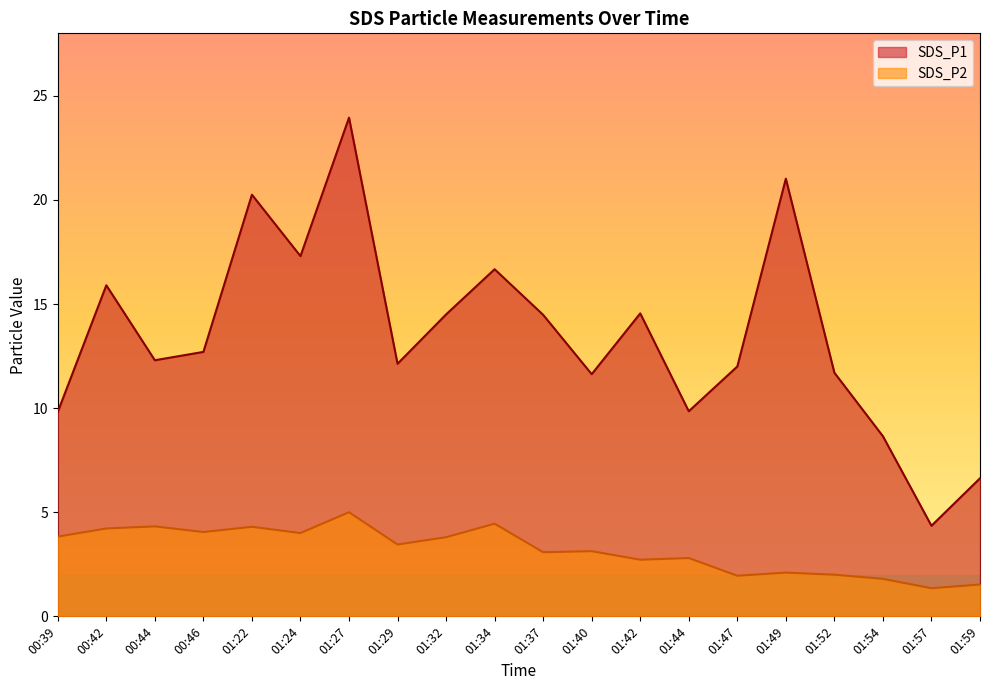

Reading left to right, transcribe all the data shown in this chart.

SDS_P1: 00:39=9.8	00:42=15.9	00:44=12.3	00:46=12.7	01:22=20.2	01:24=17.3	01:27=23.9	01:29=12.1	01:32=14.5	01:34=16.7	01:37=14.5	01:40=11.6	01:42=14.6	01:44=9.8	01:47=12.0	01:49=21.0	01:52=11.7	01:54=8.7	01:57=4.3	01:59=6.6
SDS_P2: 00:39=3.8	00:42=4.2	00:44=4.3	00:46=4.0	01:22=4.3	01:24=4.0	01:27=5.0	01:29=3.5	01:32=3.8	01:34=4.5	01:37=3.1	01:40=3.1	01:42=2.7	01:44=2.8	01:47=1.9	01:49=2.1	01:52=2.0	01:54=1.8	01:57=1.4	01:59=1.5